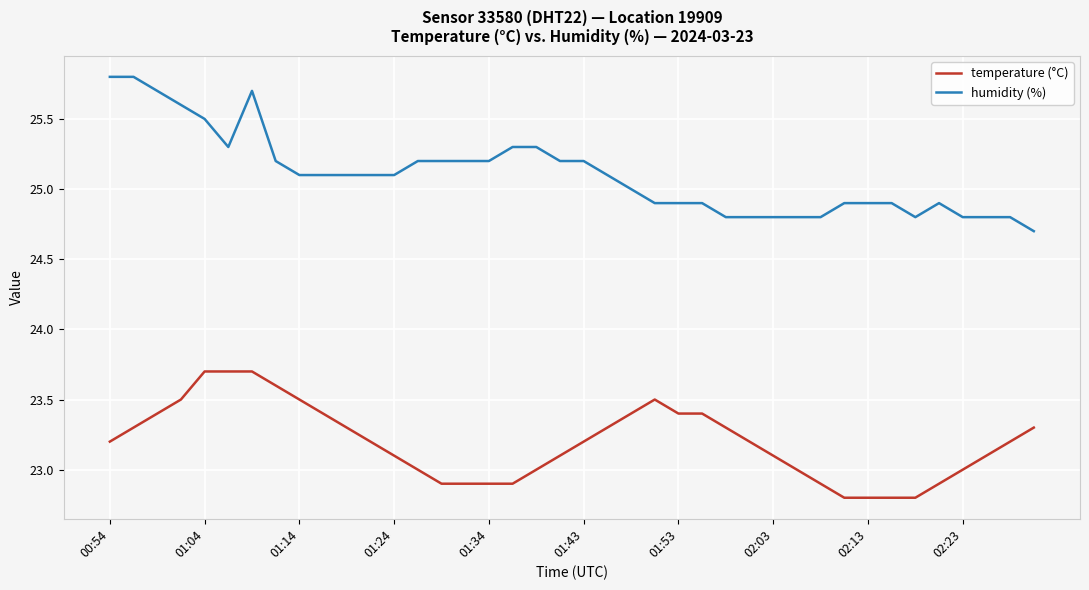

What is the smallest value displayed?

22.8